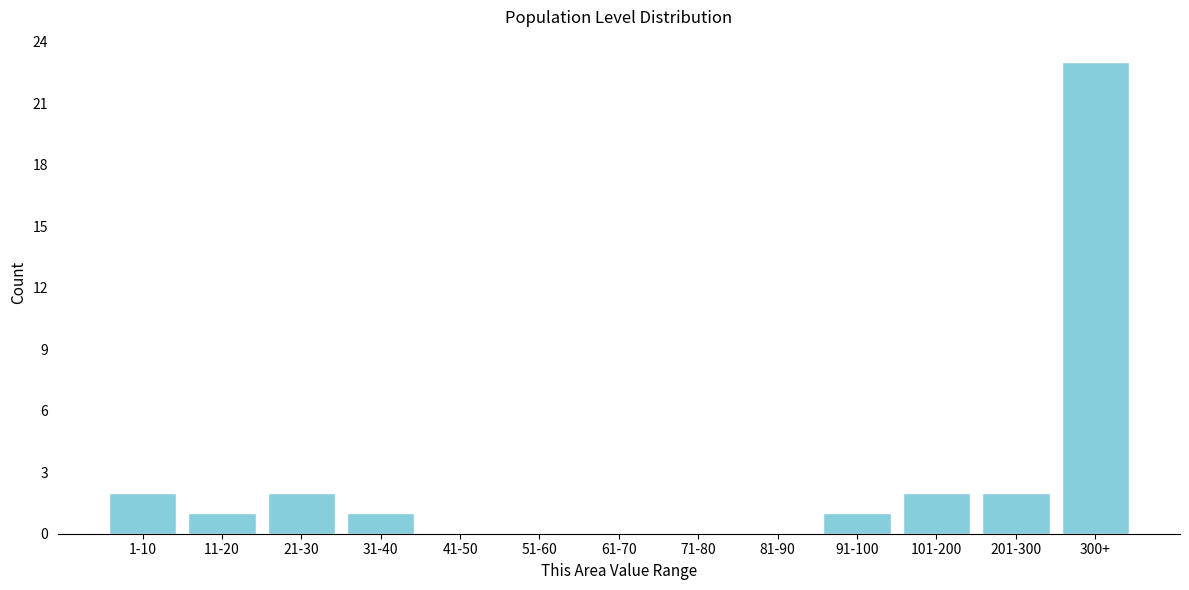

Reading left to right, what are all the values shown in this chart?

1-10=2	11-20=1	21-30=2	31-40=1	41-50=0	51-60=0	61-70=0	71-80=0	81-90=0	91-100=1	101-200=2	201-300=2	300+=23